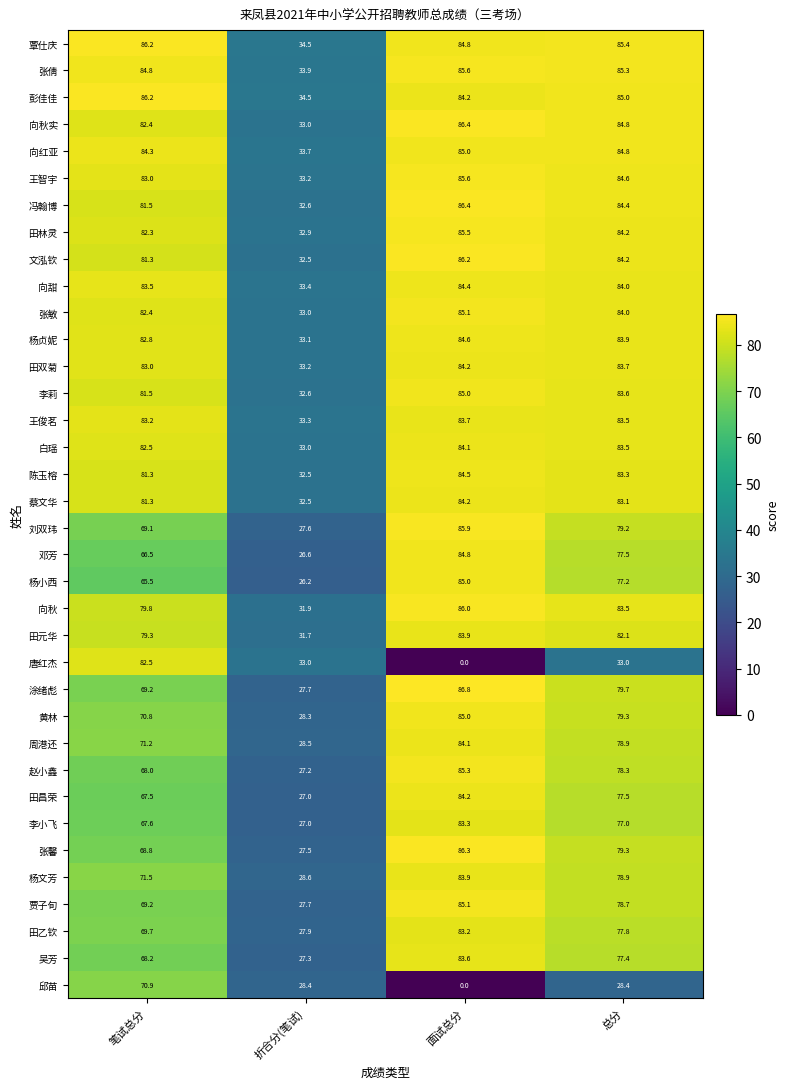

The value of 向甜 at 面试总分 is 33.4. True or false?

False